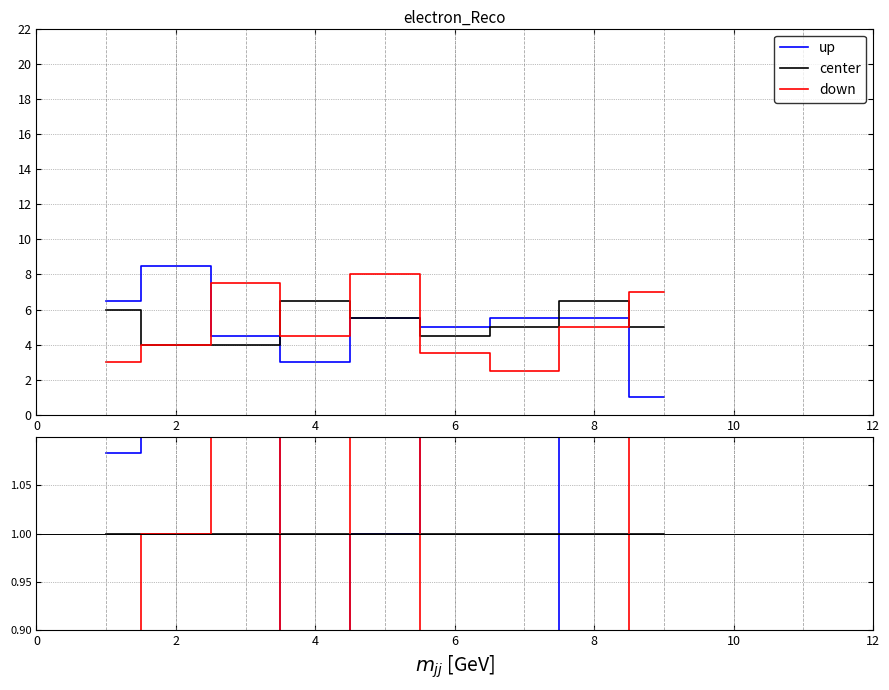

How many values in the up series are below 1?

3